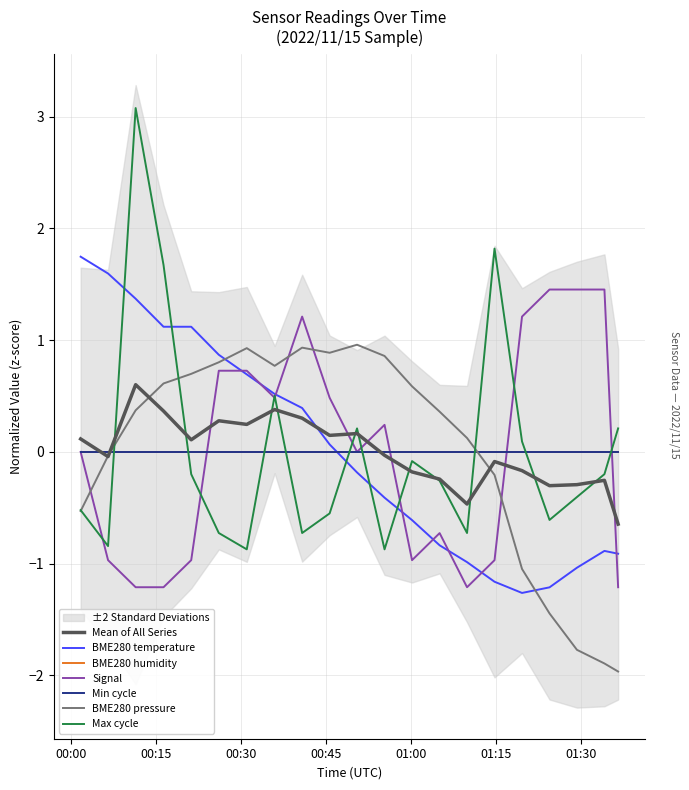

What is the spread (max minus min) of values at 2022/11/15 01:14:45?

3.0